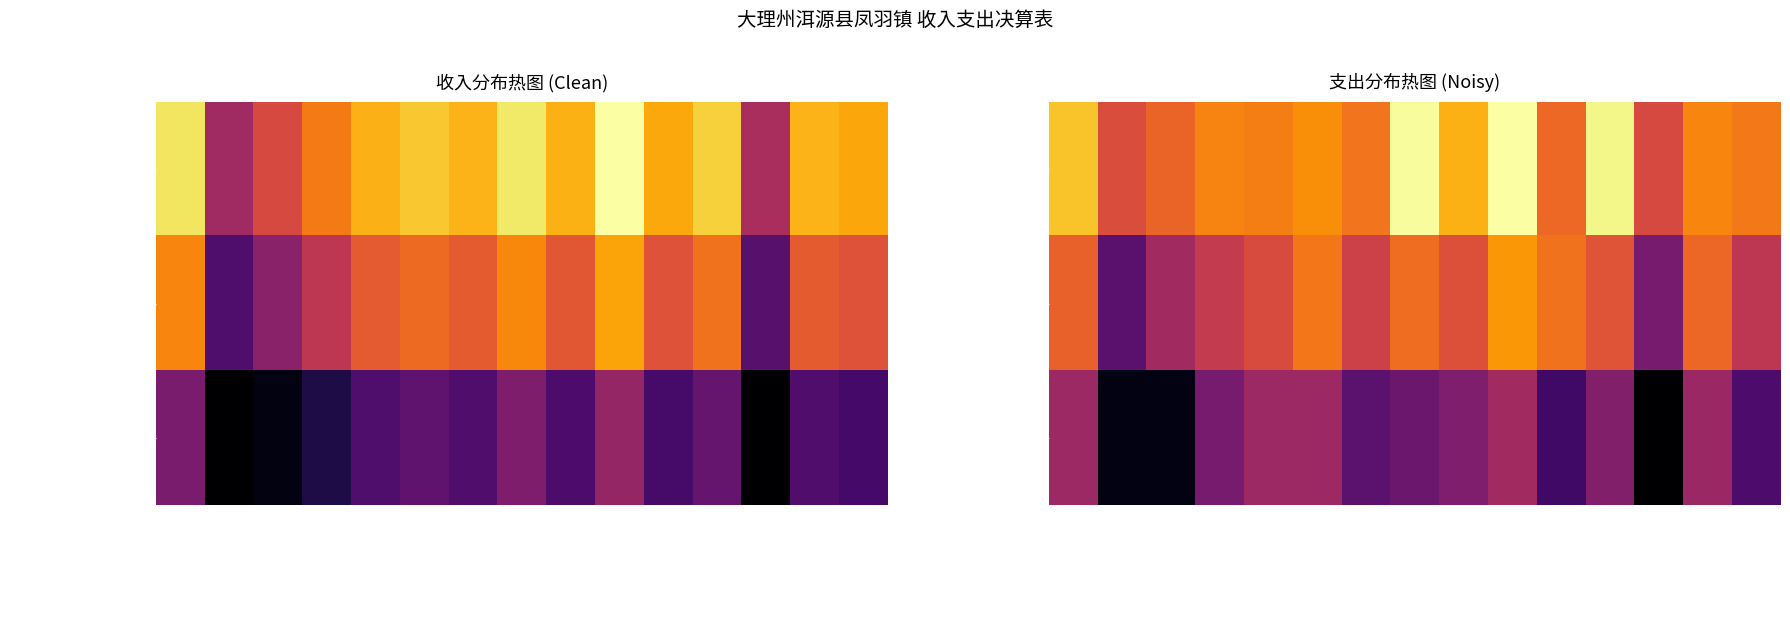

List the labels in order of 政府性基金预算财政拨款收入 value, largest first.

农林水支出, 社会保障和就业支出, 自然资源海洋气象等支出, 节能环保支出, 灾害防治及应急管理支出, 一般公共服务支出, 住房保障支出, 城乡社区支出, 文化旅游体育与传媒支出, 卫生健康支出, 科学技术支出, 其他支出, 教育支出, 国有资本经营预算支出, 国防支出